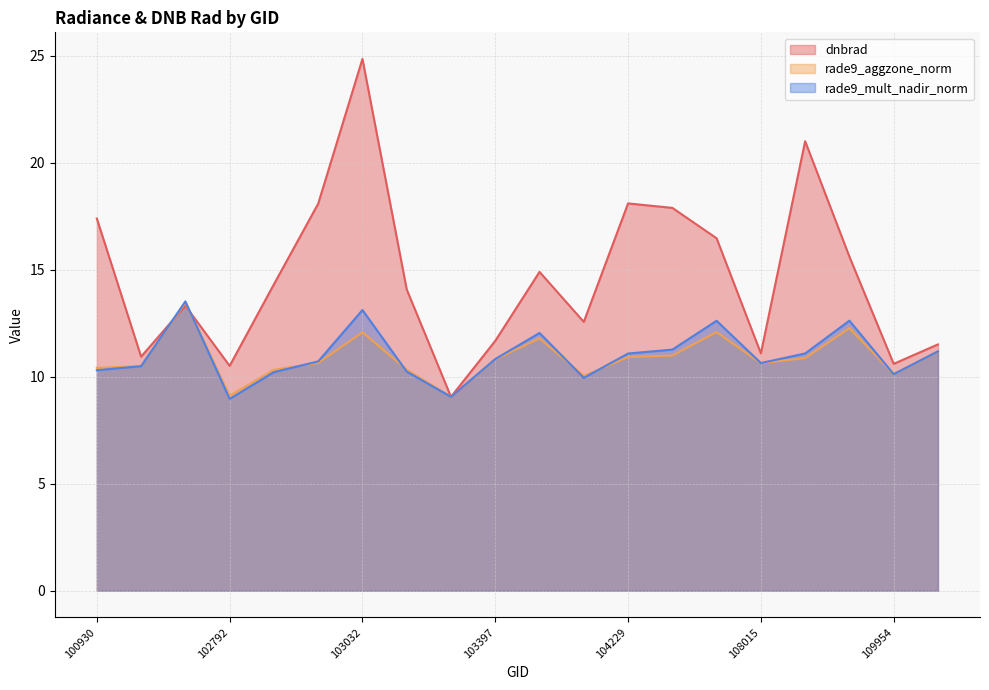

Which has a higher value, 108715 or 109954?

108715